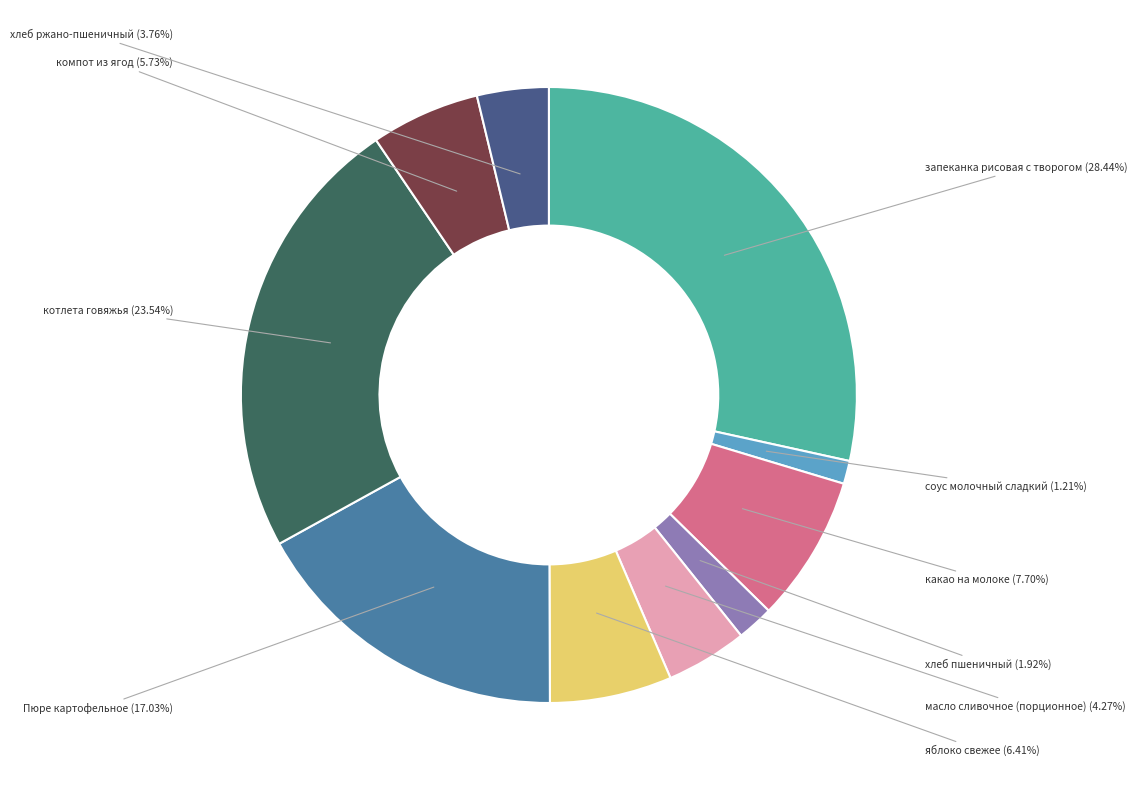

To the nearest percent, what portion does соус молочный сладкий represent?

1%